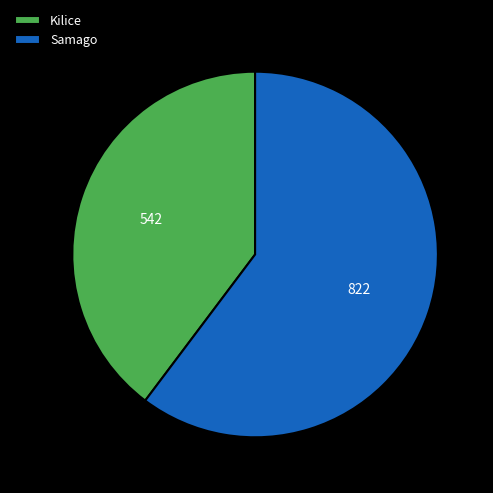

True or false: Samago accounts for 66% of the total.

False